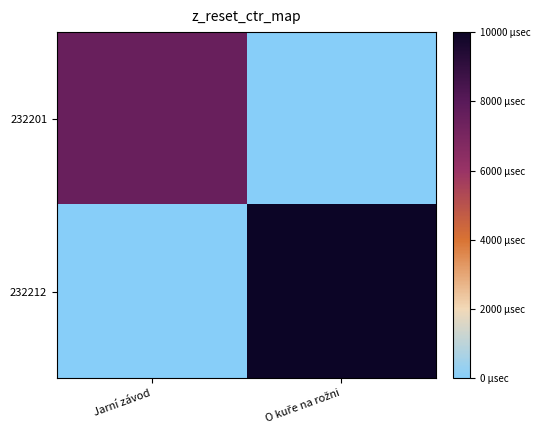

Which series has the largest range (max minus min)?

232212